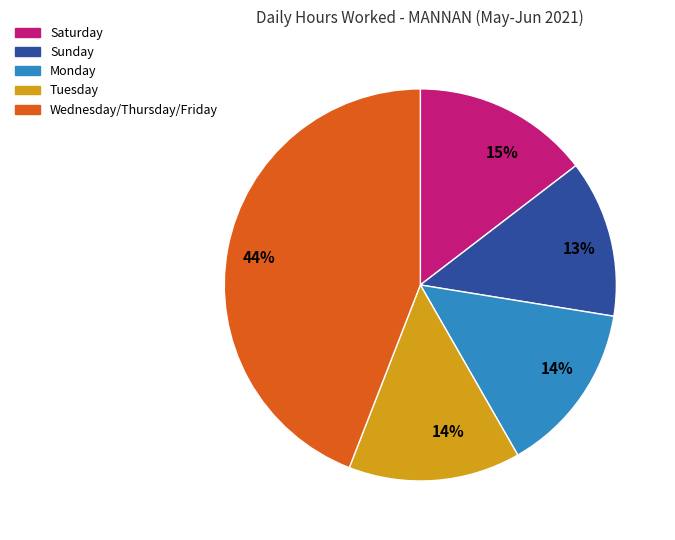

To the nearest percent, what is the difference between the largest and smallest slice percentages?

31%